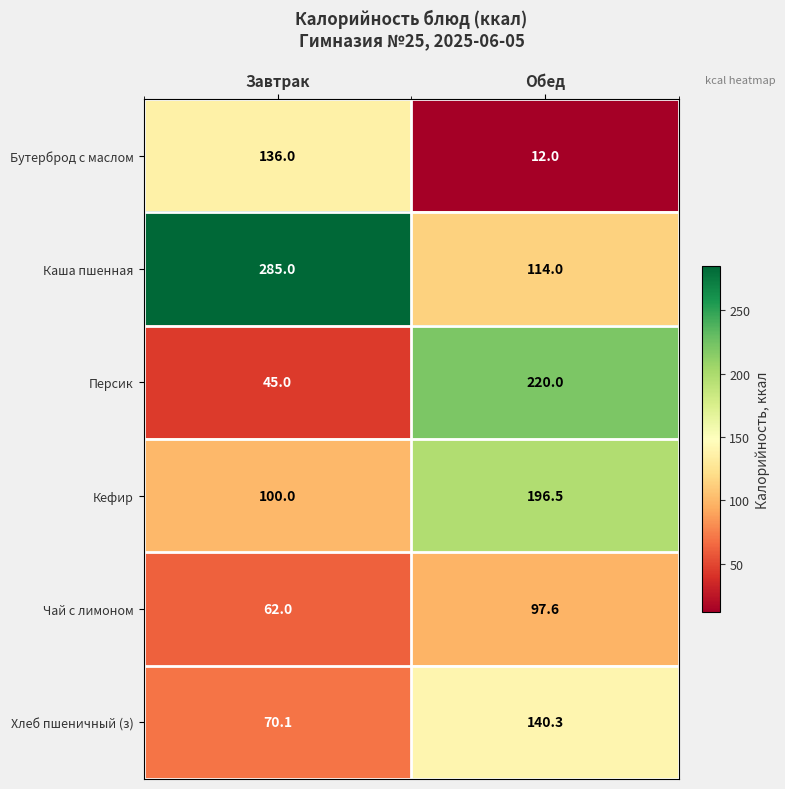

List the series in order of their peak value, lowest first.

Чай с лимоном, Бутерброд с маслом, Хлеб пшеничный (з), Кефир, Персик, Каша пшенная